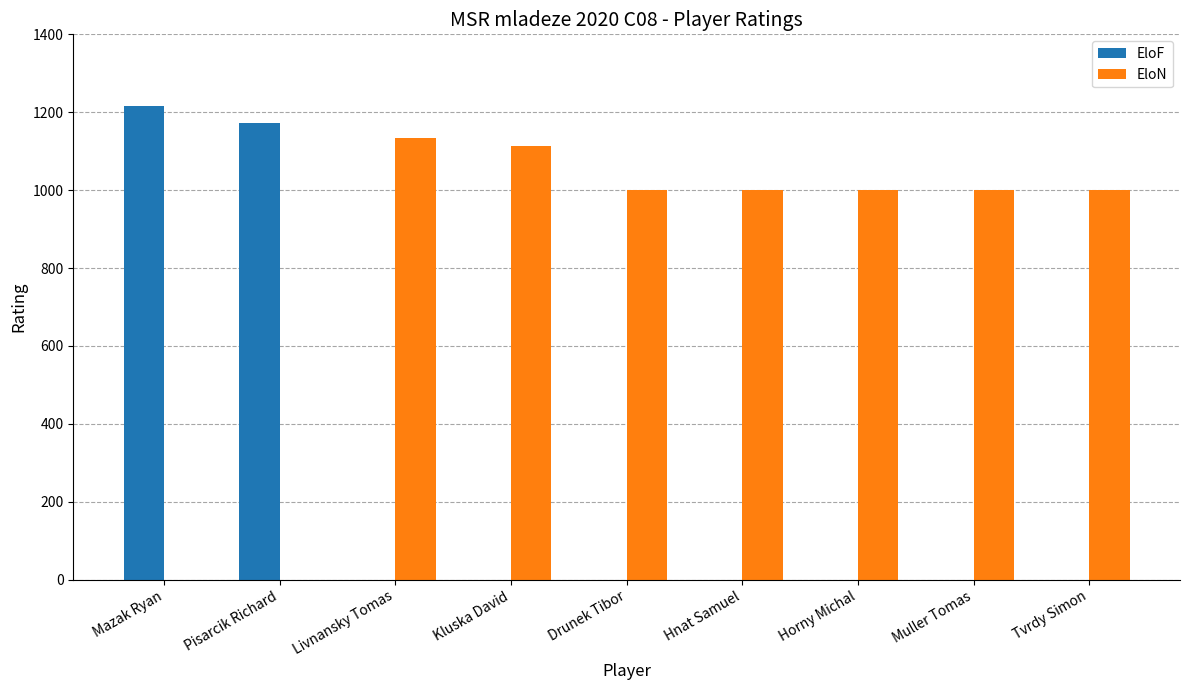

What value does the EloN series have at Horny Michal?

1000